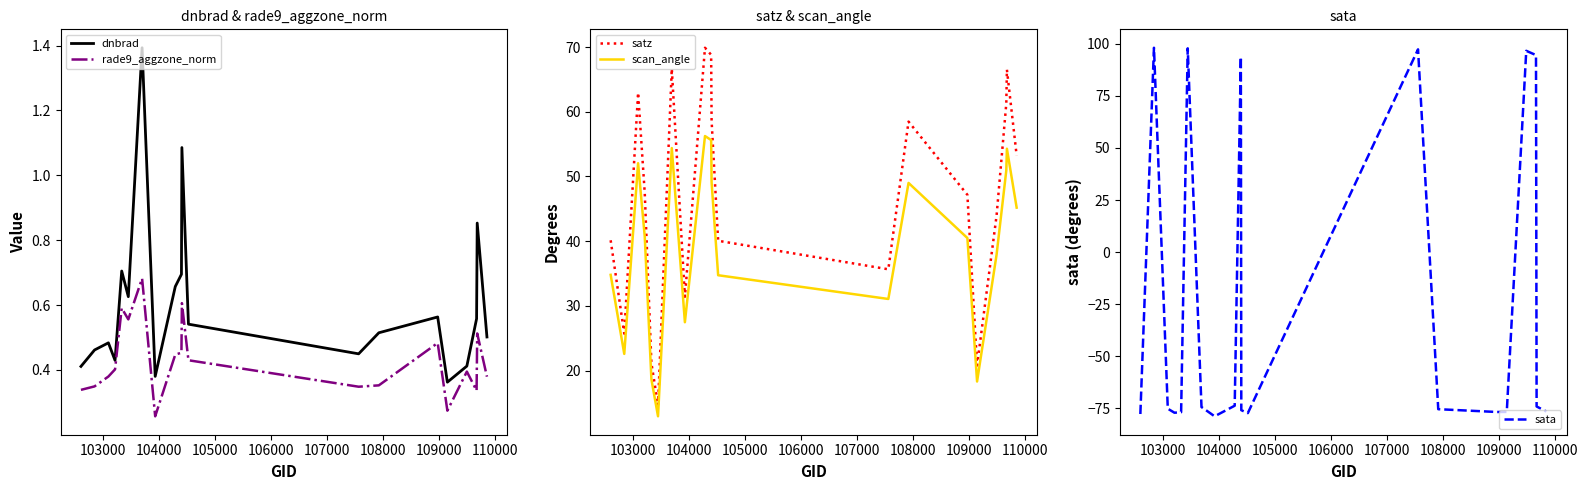

What is the difference between the maximum and minimum values in the scan_angle series?

43.3